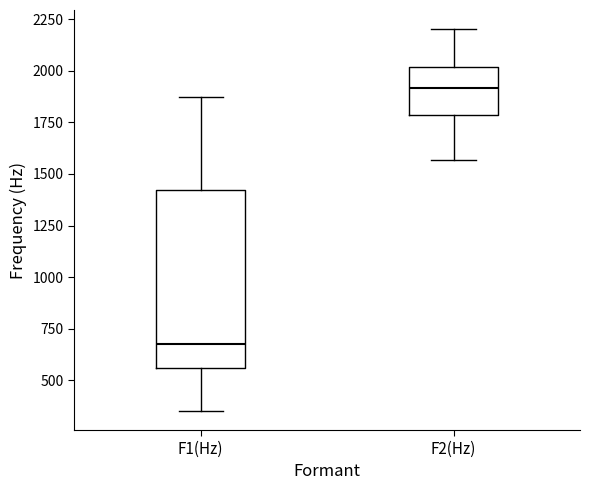

Comparing the boxes themselves (not the whiskers), which one is the tallest?

F1(Hz)